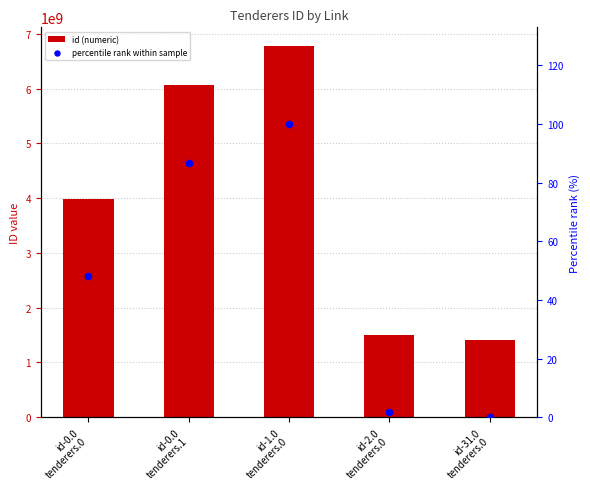

Is the value of id (numeric) at id-2.0
tenderers.0 greater than the value of percentile rank within sample at id-0.0
tenderers.0?

Yes